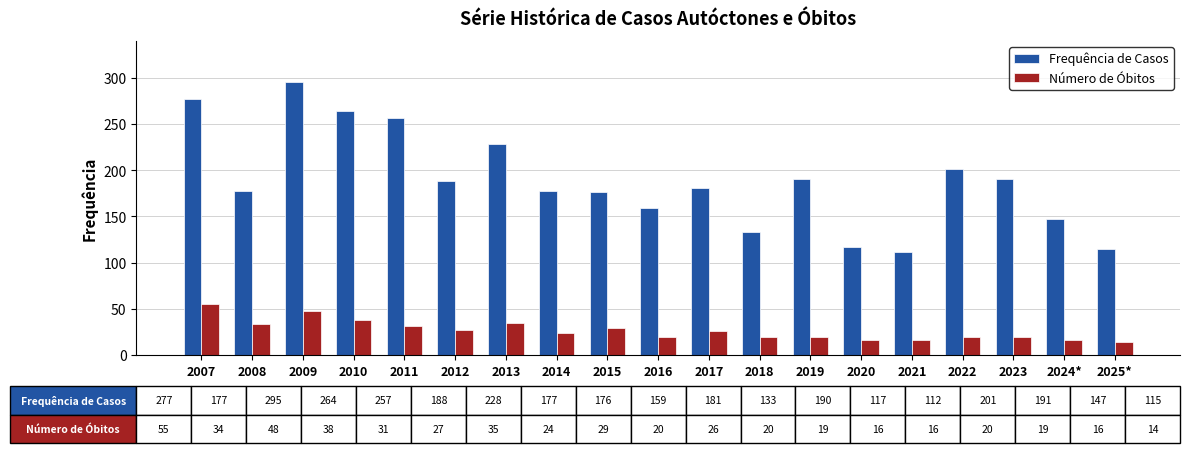

What is the difference between the second highest and minimum values in the Frequência de Casos series?

165